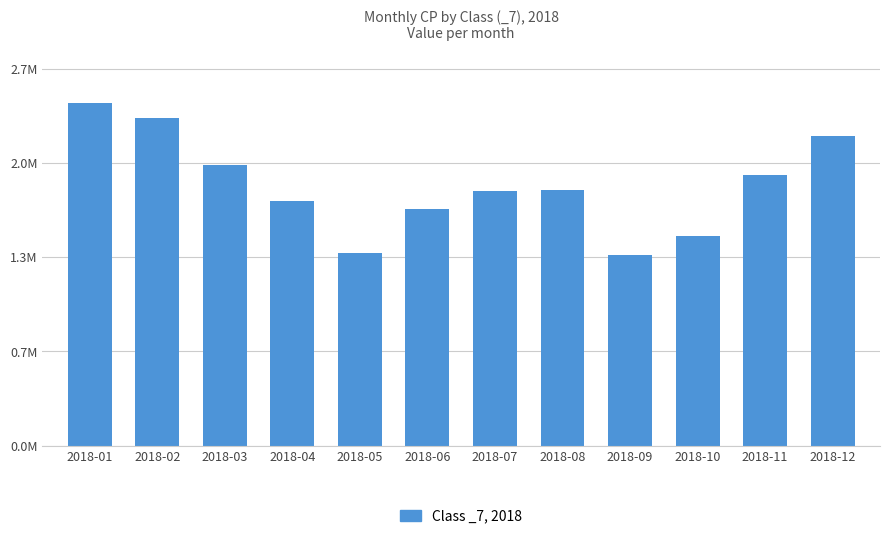

Which has a higher value, 2018-07 or 2018-09?

2018-07